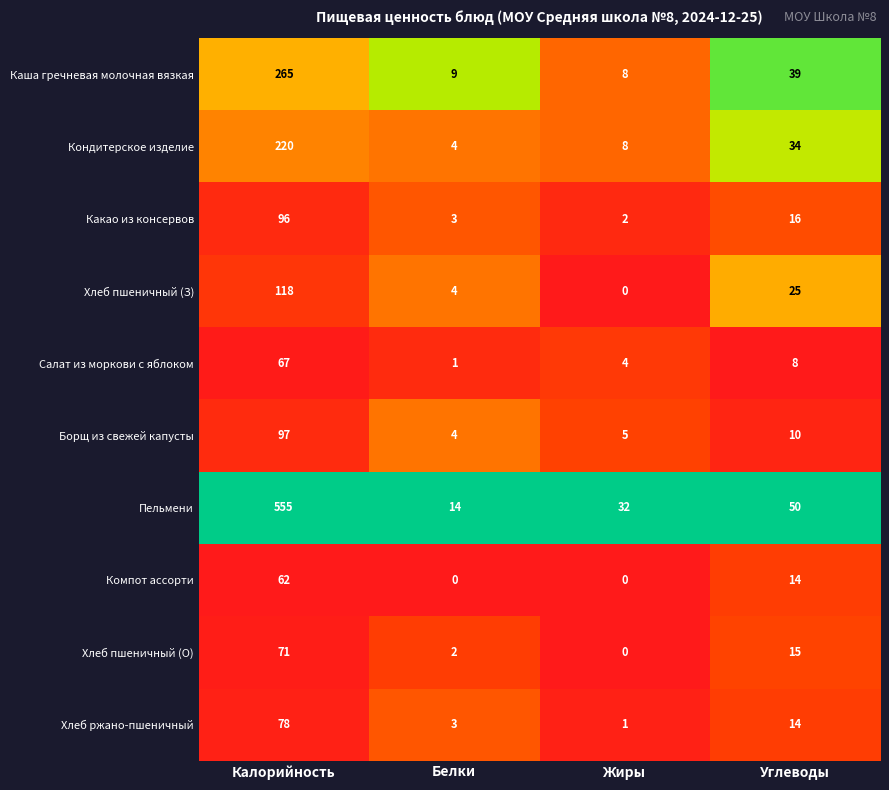

Which series changed the most between Калорийность and Белки?

Пельмени